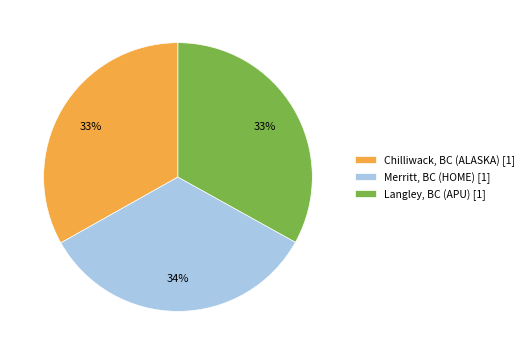

What is the largest slice in the pie chart?

Merritt, BC (HOME)